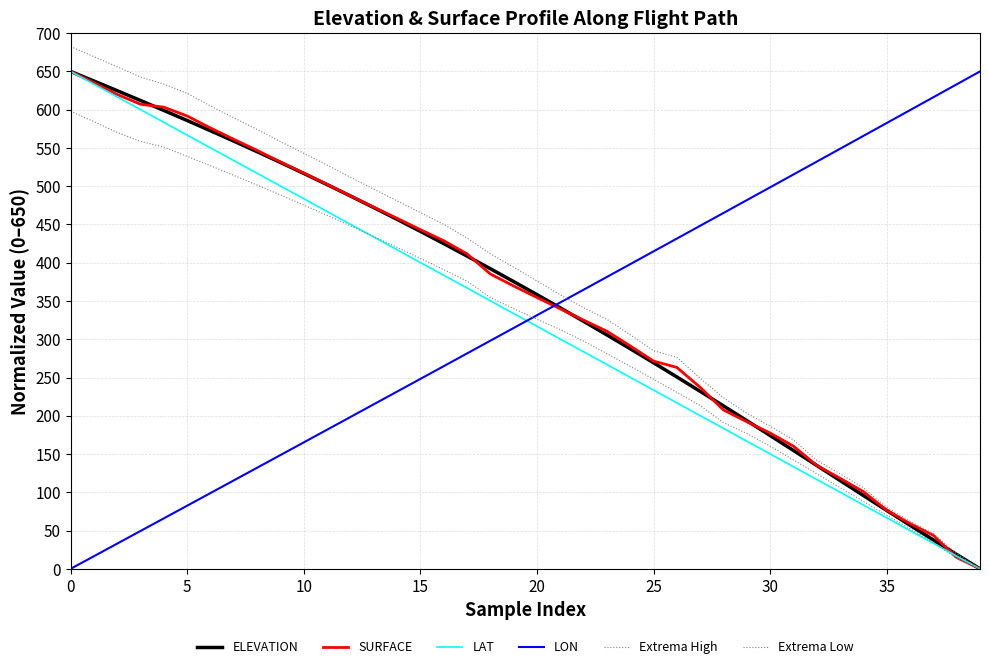

Is this an area chart (filled region under the line)?

No